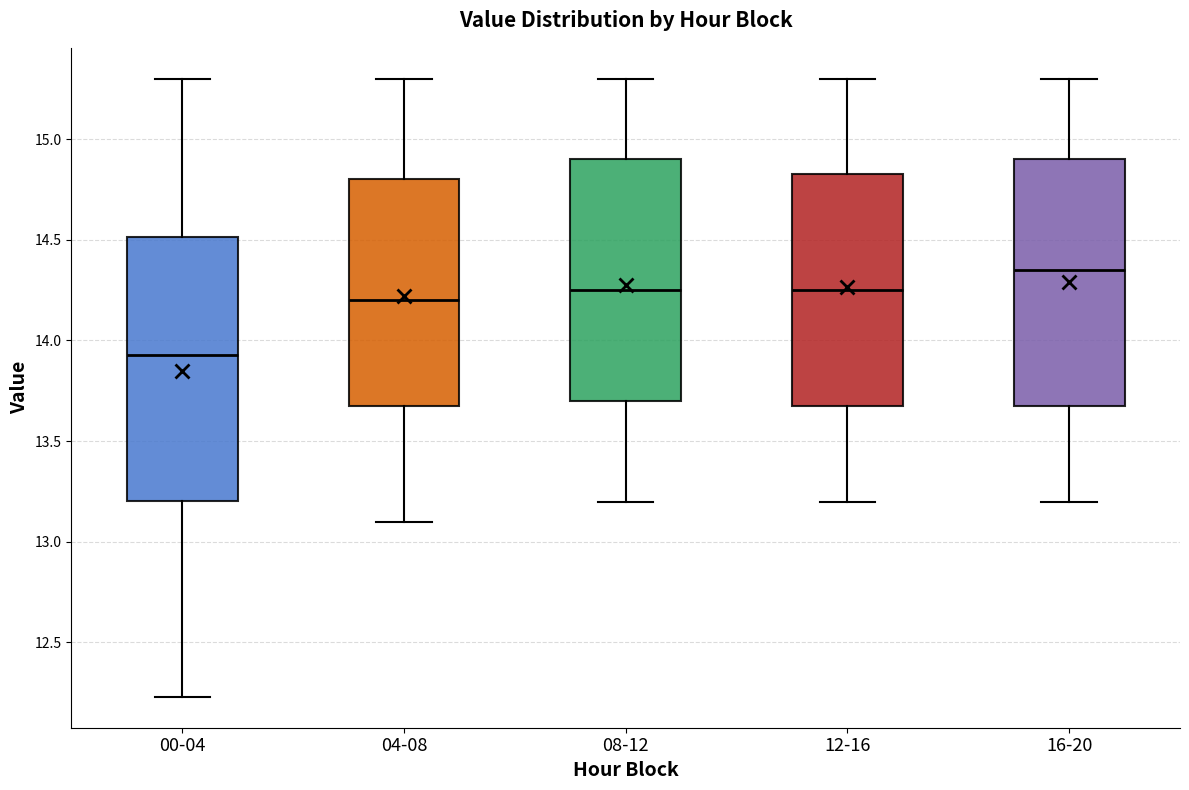

Where does the median line of the box for 00-04 sit on the y-axis? The values are not printed on the chart, so give them approximately, as read against the axis.

13.95